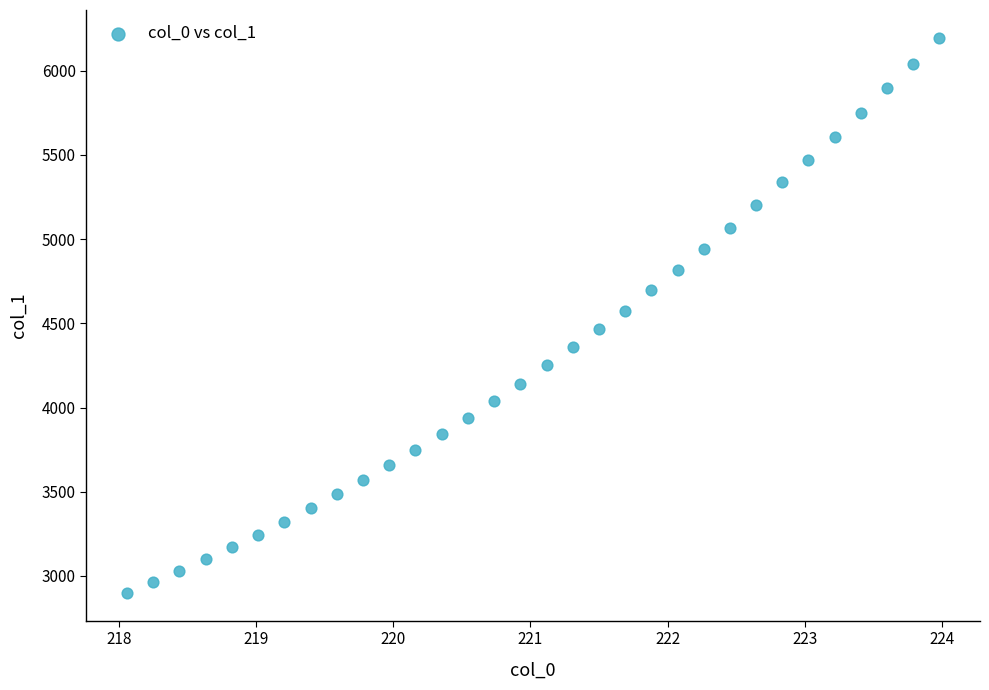

What is the range of Y values (max minus min)?

3295.2